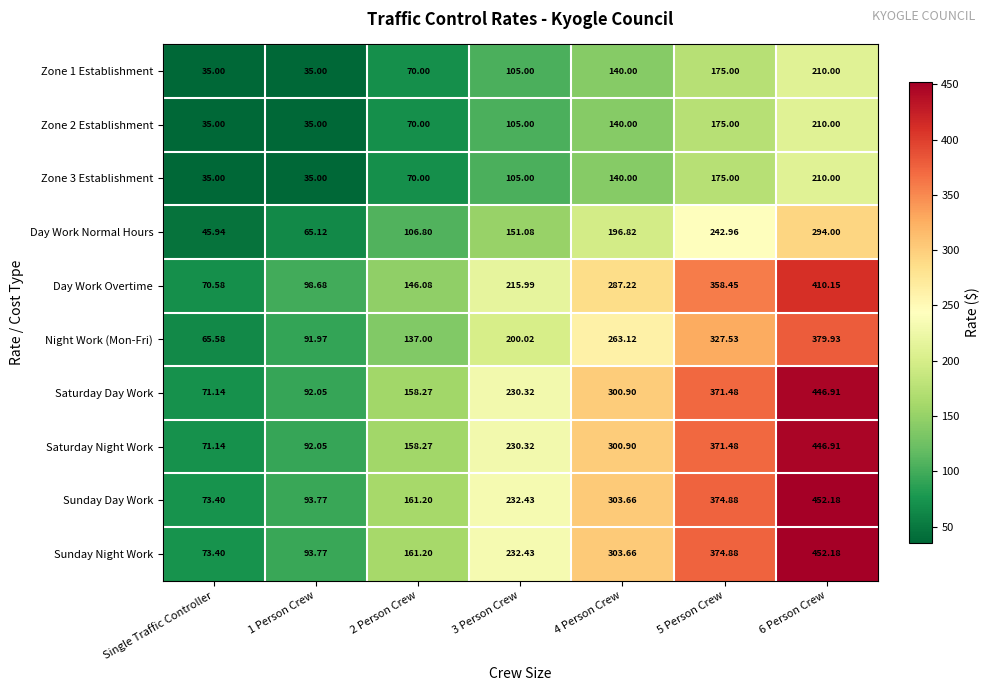

How many values in the Saturday Night Work series are below 230?

3